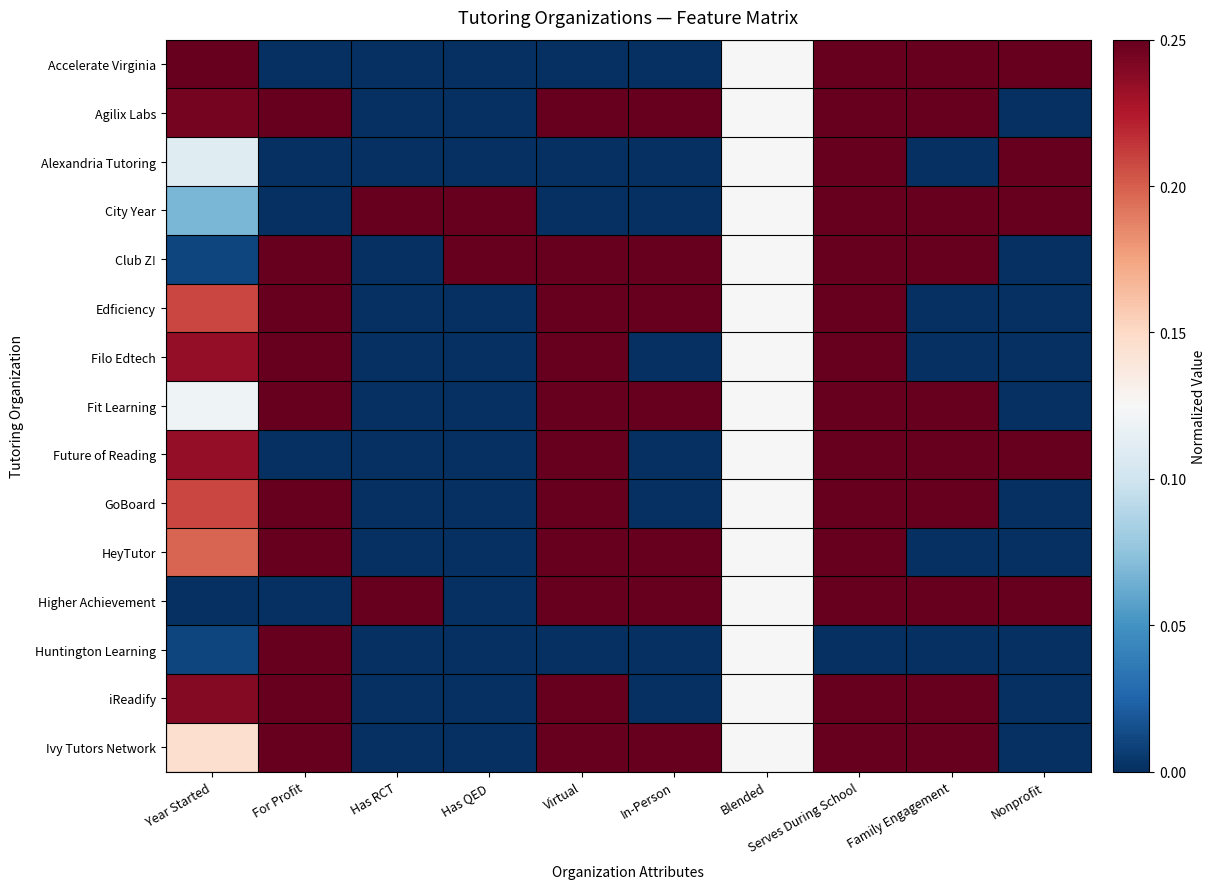

Reading left to right, transcribe all the data shown in this chart.

Accelerate Virginia: Year Started=1.0	For Profit=0.0	Has RCT=0.0	Has QED=0.0	Virtual=0.0	In-Person=0.0	Blended=0.5	Serves During School=1.0	Family Engagement=1.0	Nonprofit=1.0
Agilix Labs: Year Started=1.0	For Profit=1.0	Has RCT=0.0	Has QED=0.0	Virtual=1.0	In-Person=1.0	Blended=0.5	Serves During School=1.0	Family Engagement=1.0	Nonprofit=0.0
Alexandria Tutoring: Year Started=0.4	For Profit=0.0	Has RCT=0.0	Has QED=0.0	Virtual=0.0	In-Person=0.0	Blended=0.5	Serves During School=1.0	Family Engagement=0.0	Nonprofit=1.0
City Year: Year Started=0.3	For Profit=0.0	Has RCT=1.0	Has QED=1.0	Virtual=0.0	In-Person=0.0	Blended=0.5	Serves During School=1.0	Family Engagement=1.0	Nonprofit=1.0
Club Z!: Year Started=0.0	For Profit=1.0	Has RCT=0.0	Has QED=1.0	Virtual=1.0	In-Person=1.0	Blended=0.5	Serves During School=1.0	Family Engagement=1.0	Nonprofit=0.0
Edficiency: Year Started=0.8	For Profit=1.0	Has RCT=0.0	Has QED=0.0	Virtual=1.0	In-Person=1.0	Blended=0.5	Serves During School=1.0	Family Engagement=0.0	Nonprofit=0.0
Filo Edtech: Year Started=0.9	For Profit=1.0	Has RCT=0.0	Has QED=0.0	Virtual=1.0	In-Person=0.0	Blended=0.5	Serves During School=1.0	Family Engagement=0.0	Nonprofit=0.0
Fit Learning: Year Started=0.5	For Profit=1.0	Has RCT=0.0	Has QED=0.0	Virtual=1.0	In-Person=1.0	Blended=0.5	Serves During School=1.0	Family Engagement=1.0	Nonprofit=0.0
Future of Reading: Year Started=0.9	For Profit=0.0	Has RCT=0.0	Has QED=0.0	Virtual=1.0	In-Person=0.0	Blended=0.5	Serves During School=1.0	Family Engagement=1.0	Nonprofit=1.0
GoBoard: Year Started=0.8	For Profit=1.0	Has RCT=0.0	Has QED=0.0	Virtual=1.0	In-Person=0.0	Blended=0.5	Serves During School=1.0	Family Engagement=1.0	Nonprofit=0.0
HeyTutor: Year Started=0.8	For Profit=1.0	Has RCT=0.0	Has QED=0.0	Virtual=1.0	In-Person=1.0	Blended=0.5	Serves During School=1.0	Family Engagement=0.0	Nonprofit=0.0
Higher Achievement: Year Started=0.0	For Profit=0.0	Has RCT=1.0	Has QED=0.0	Virtual=1.0	In-Person=1.0	Blended=0.5	Serves During School=1.0	Family Engagement=1.0	Nonprofit=1.0
Huntington Learning: Year Started=0.0	For Profit=1.0	Has RCT=0.0	Has QED=0.0	Virtual=0.0	In-Person=0.0	Blended=0.5	Serves During School=0.0	Family Engagement=0.0	Nonprofit=0.0
iReadify: Year Started=1.0	For Profit=1.0	Has RCT=0.0	Has QED=0.0	Virtual=1.0	In-Person=0.0	Blended=0.5	Serves During School=1.0	Family Engagement=1.0	Nonprofit=0.0
Ivy Tutors Network: Year Started=0.6	For Profit=1.0	Has RCT=0.0	Has QED=0.0	Virtual=1.0	In-Person=1.0	Blended=0.5	Serves During School=1.0	Family Engagement=1.0	Nonprofit=0.0